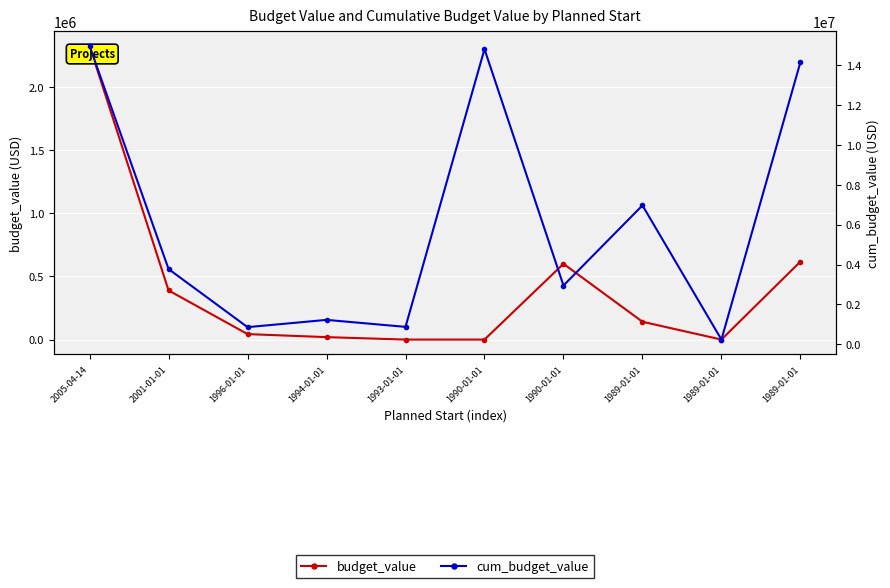

Reading left to right, what are all the values shown in this chart?

budget_value: 2324808	389286	43275	19387	0	0	600000	141144	0	617663
cum_budget_value: 14958319	3776445	864084	1228420	877952	14801982	2951975	6968916	241005	14149271